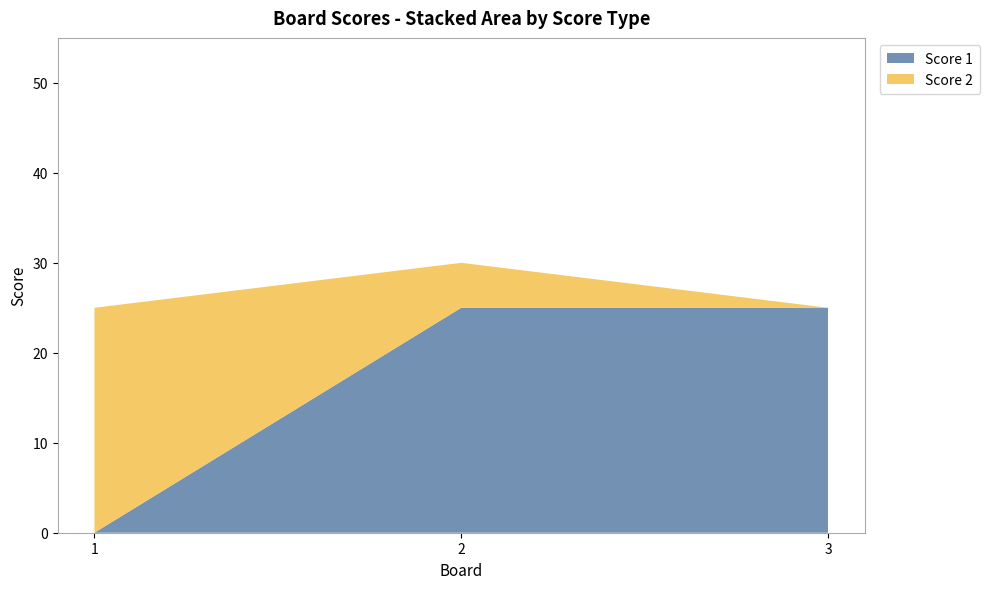

Reading left to right, transcribe all the data shown in this chart.

Score 1: 0	25	25
Score 2: 25	5	0